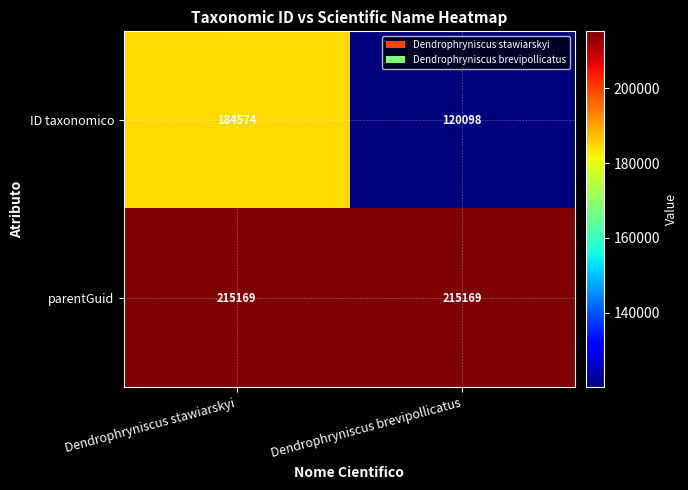

Rank the series at Dendrophryniscus stawiarskyi from lowest to highest value.

ID taxonomico, parentGuid